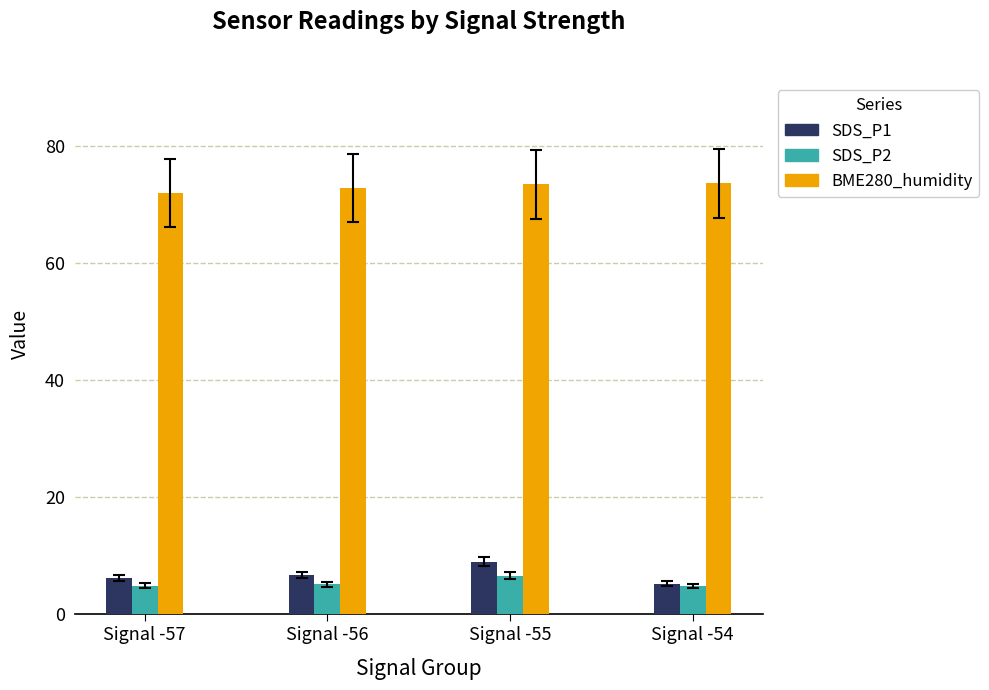

What is the spread (max minus min) of values at Signal -57?

67.1